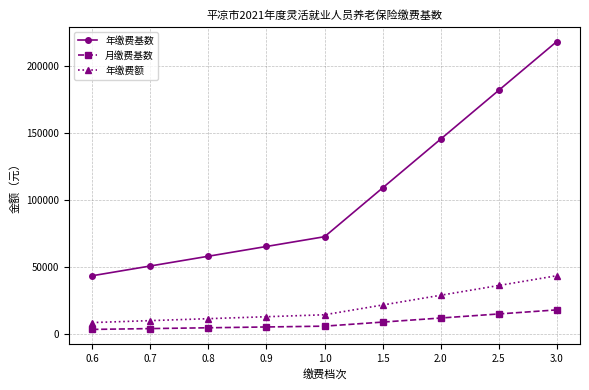

Rank the categories by 年缴费基数 value from lowest to highest.

0.6, 0.7, 0.8, 0.9, 1.0, 1.5, 2.0, 2.5, 3.0